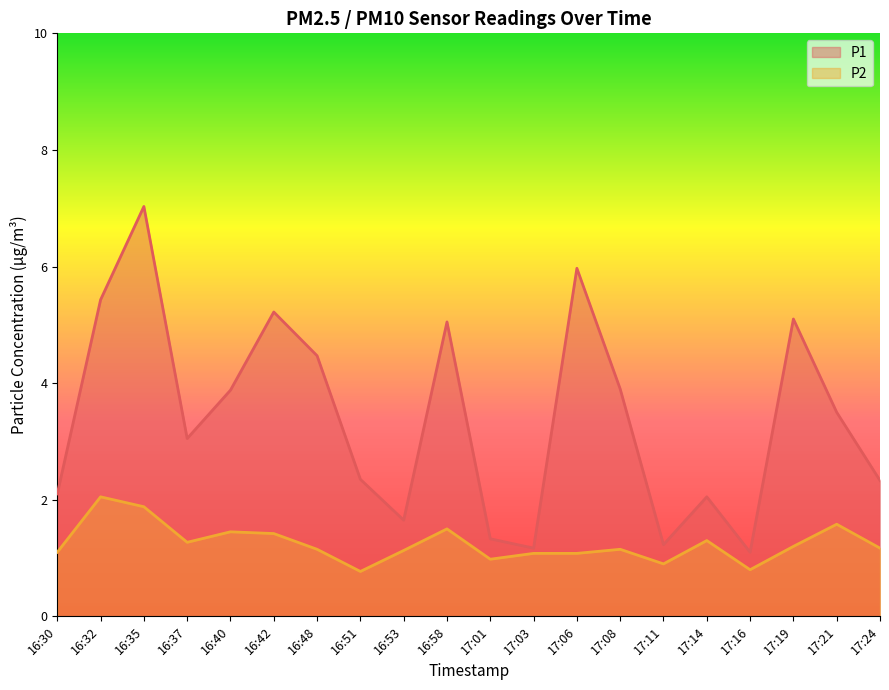

How many categories are shown in the chart?

20